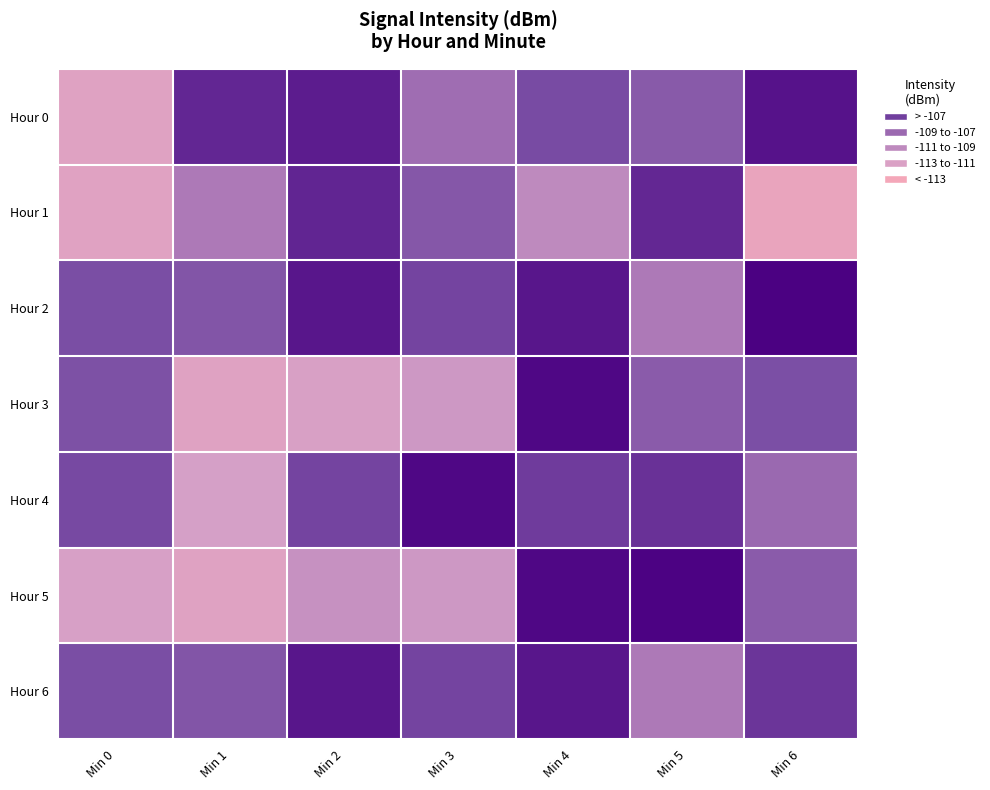

Which series has the widest spread of values?

Hour 5